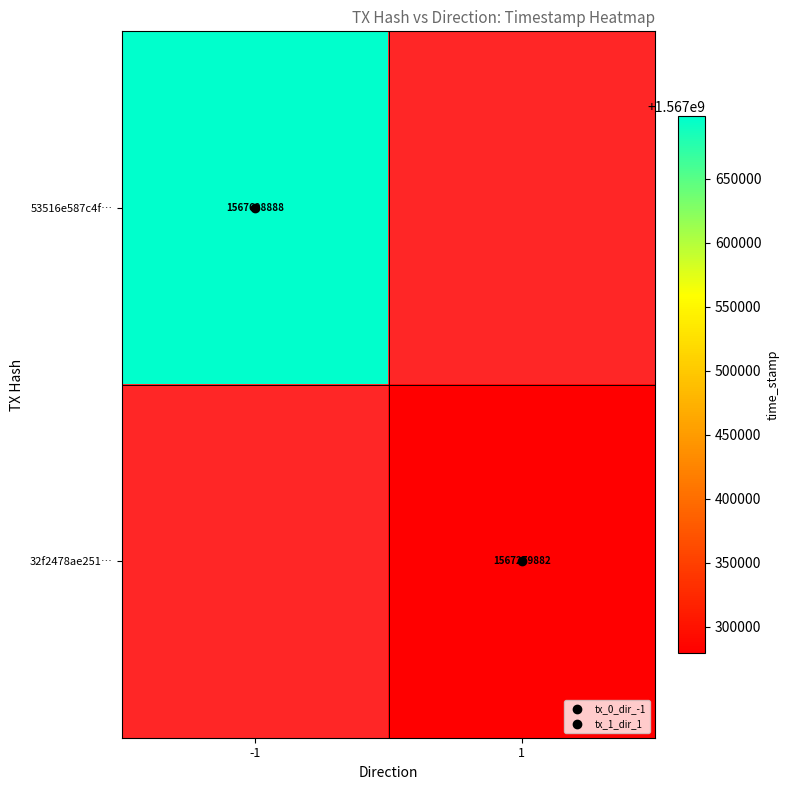

Which series has the largest range (max minus min)?

53516e587c4f…